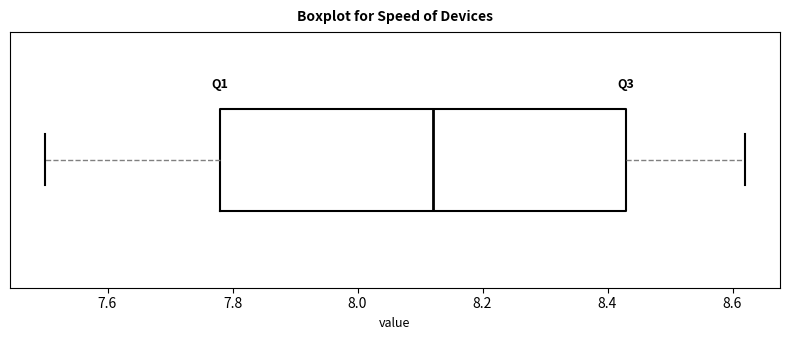

Where does the right whisker of the box end on the x-axis? The values are not printed on the chart, so give them approximately, as read against the axis.

8.62